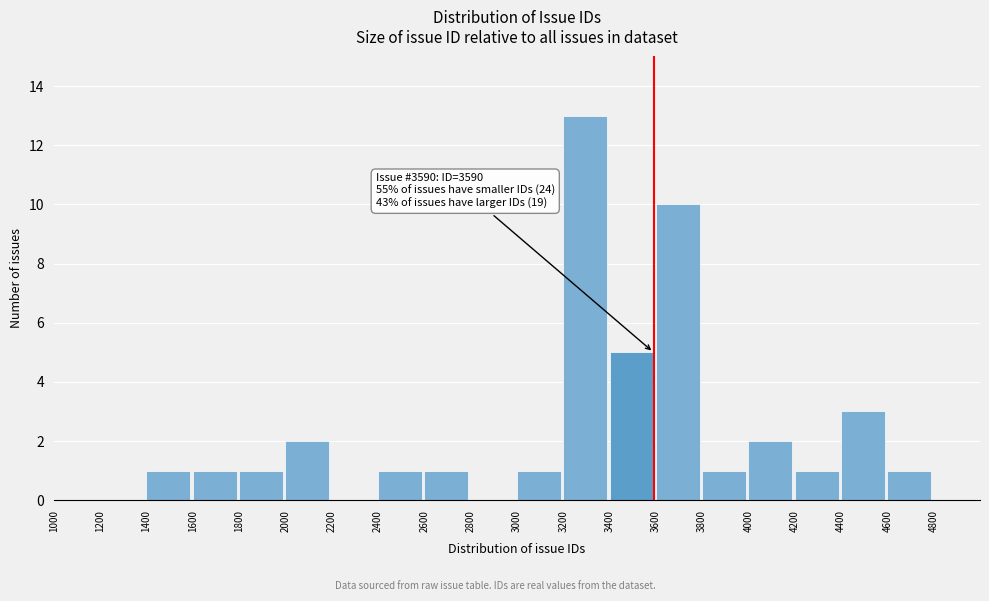

Over which range of the x-axis is the bar tallest?

3200 to 3400